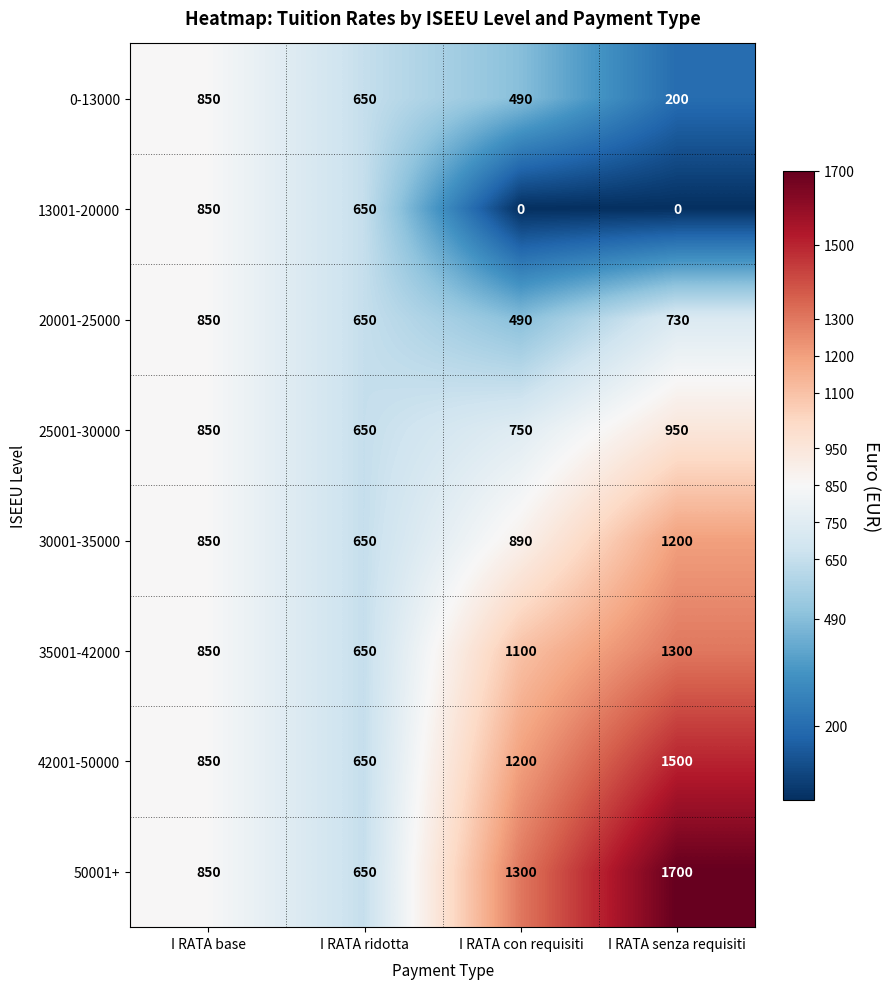

How many values in the 13001-20000 series are below 650?

2